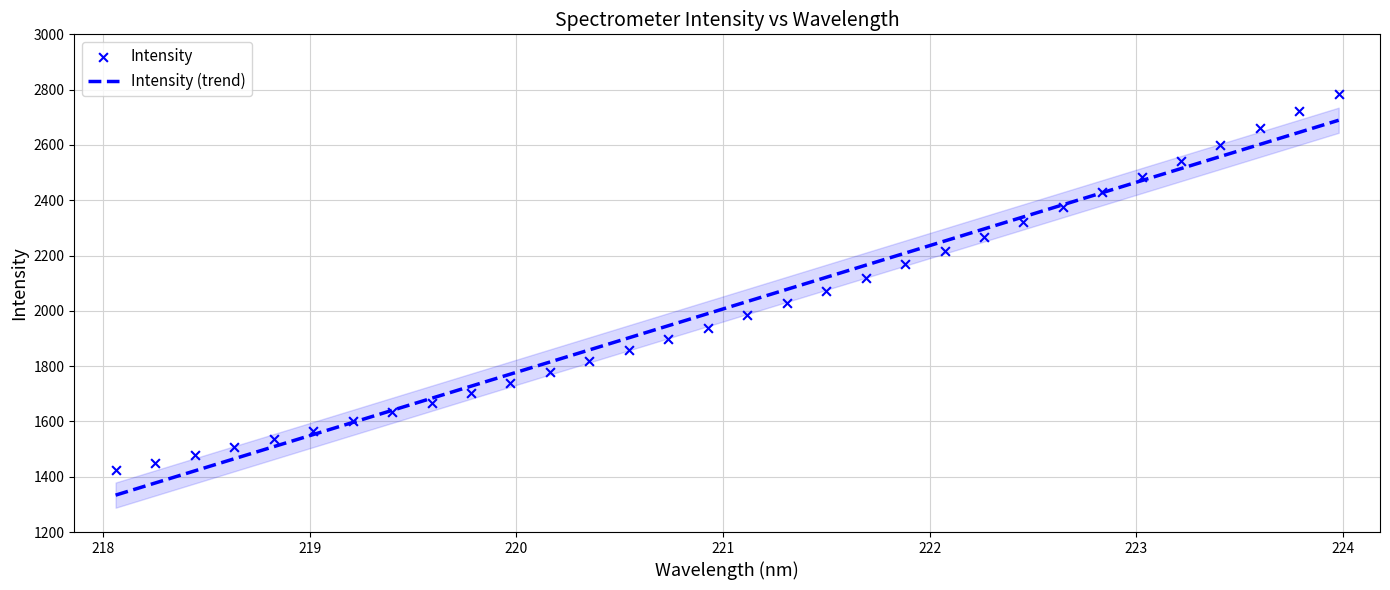

Approximately how many times larger is the value at 220.1623 compared to 220.3533?

1.0